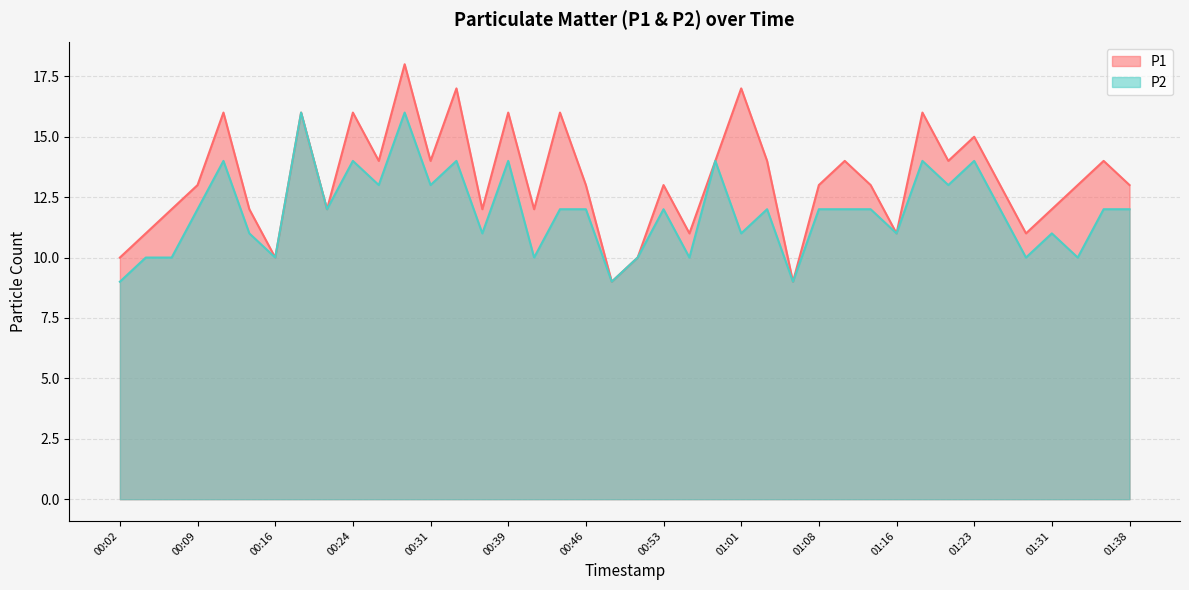

True or false: P1 and P2 intersect in this chart.

False